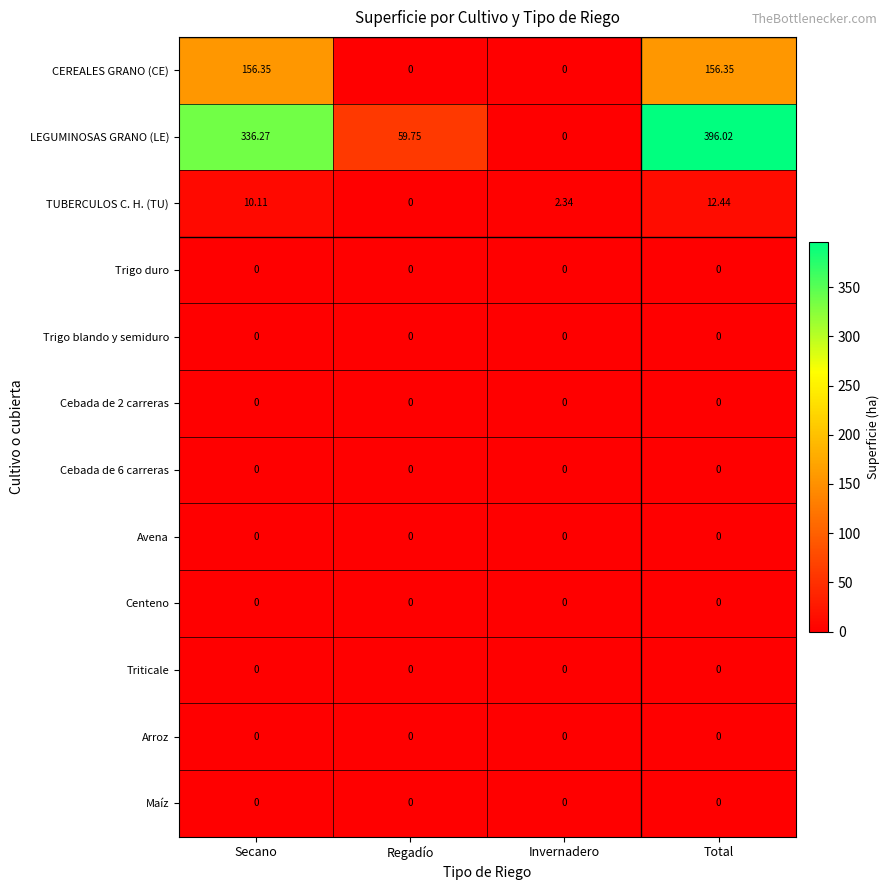

What is the total value across all series at Total?

564.8